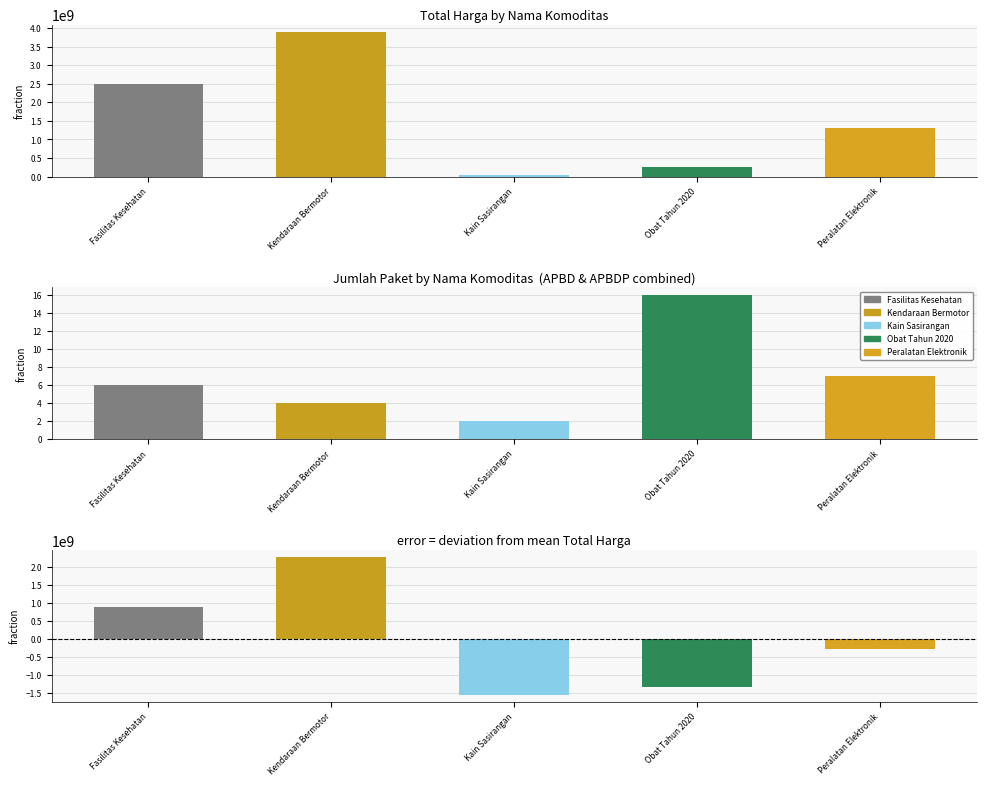

At how many categories does at least one series exceed -951415478?

5